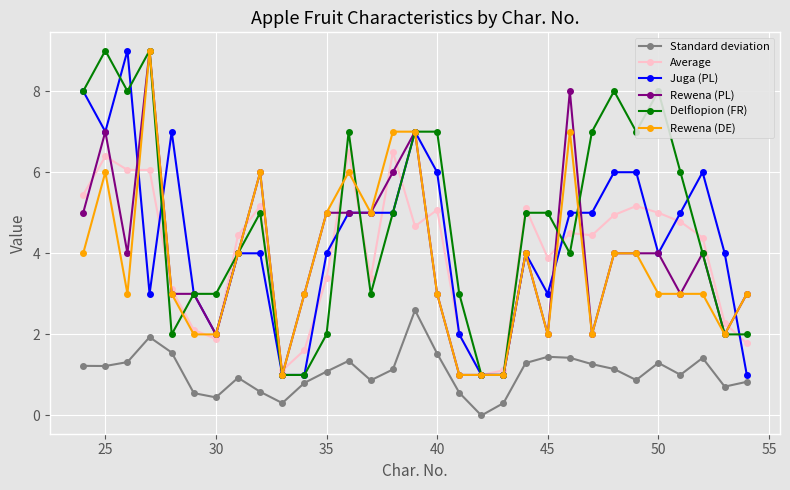

How many lines are shown in the chart?

6